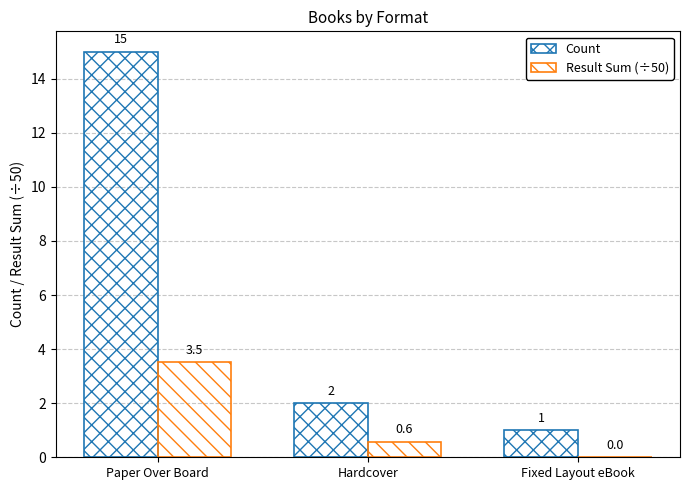

Reading left to right, what are all the values shown in this chart?

Count: Paper Over Board=15.0	Hardcover=2.0	Fixed Layout eBook=1.0
Result Sum (÷50): Paper Over Board=3.5	Hardcover=0.6	Fixed Layout eBook=0.0